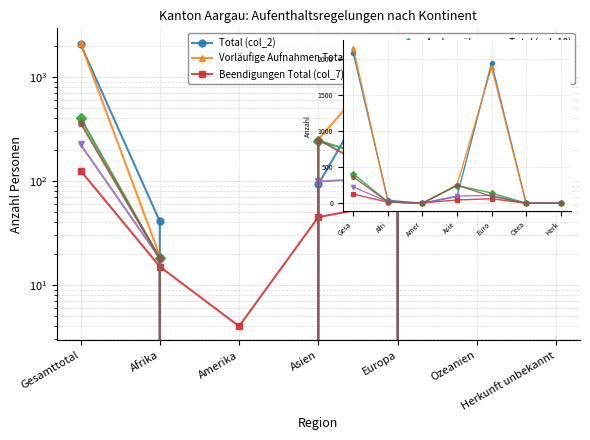

List the series in order of their peak value, highest first.

Vorläufige Aufnahmen Total (col_4), Total (col_2), Asylgewährungen Total (col_10), Erlöschen (col_6), Fremdenpolizeiliche (col_11), Beendigungen Total (col_7)